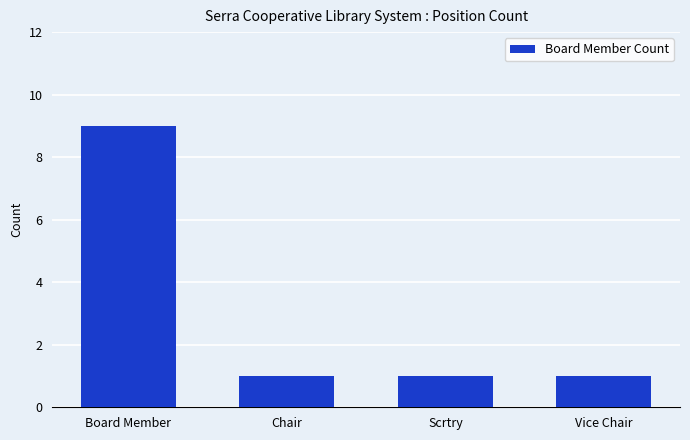

What is the sum of all values?

12